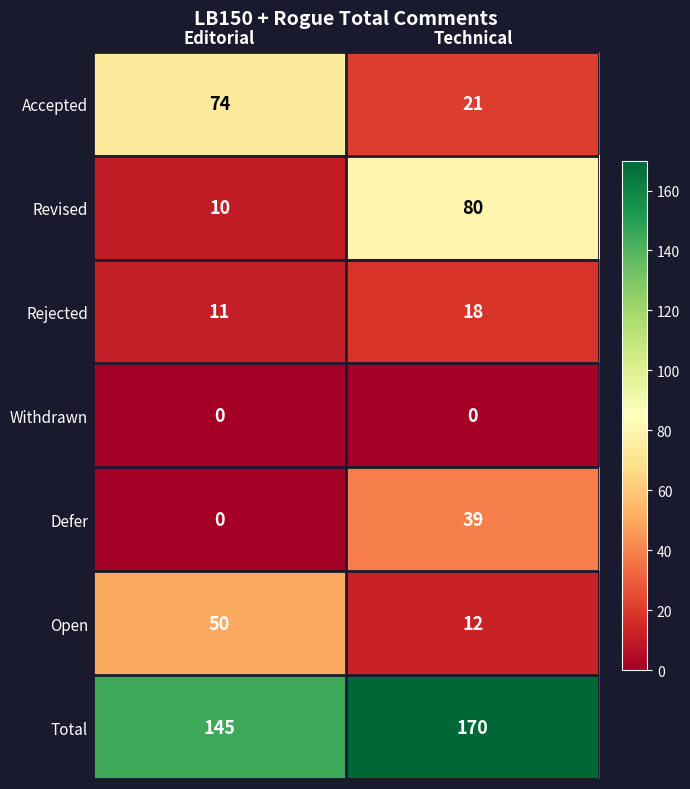

What is the total value across all series at Editorial?

290